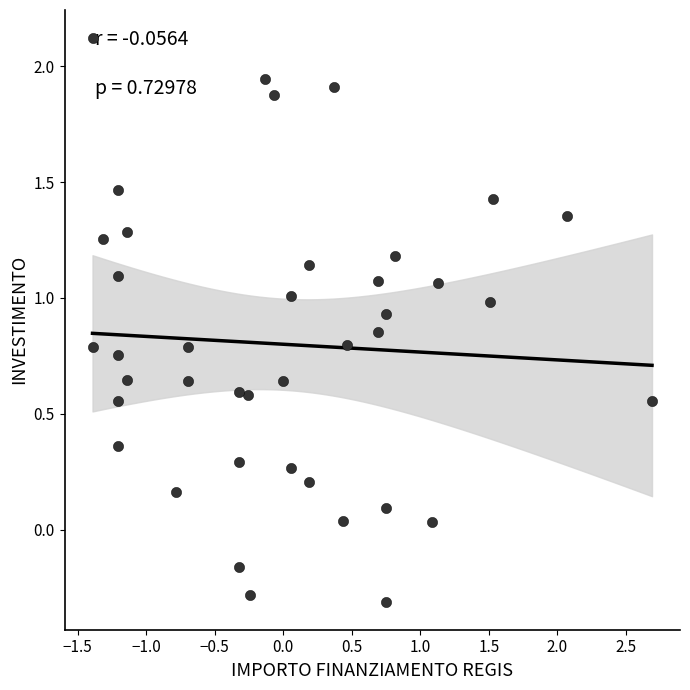

What is the range of X values (max minus min)?

4.1